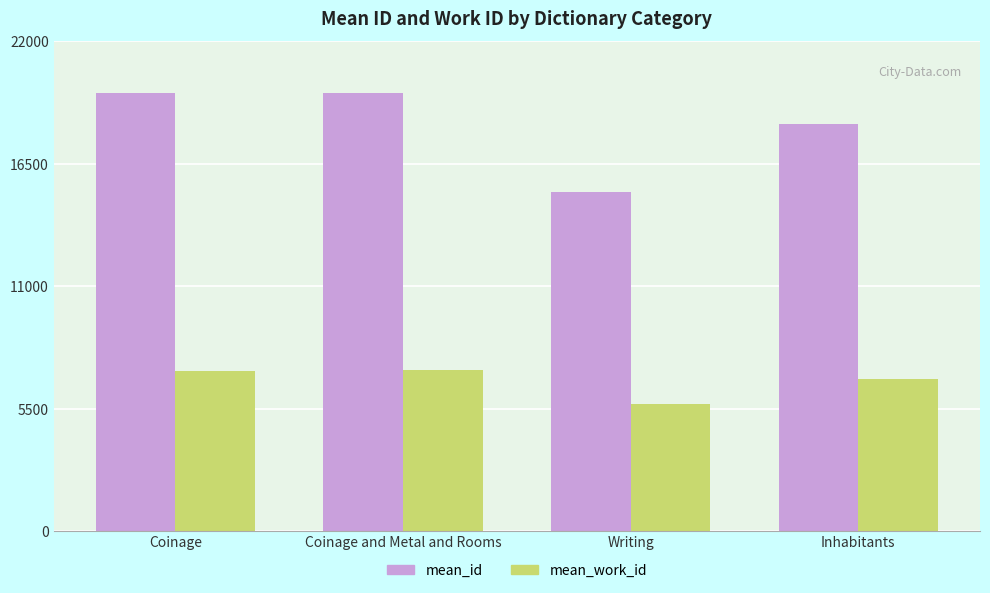

What is the sum of all mean_id values?

72887